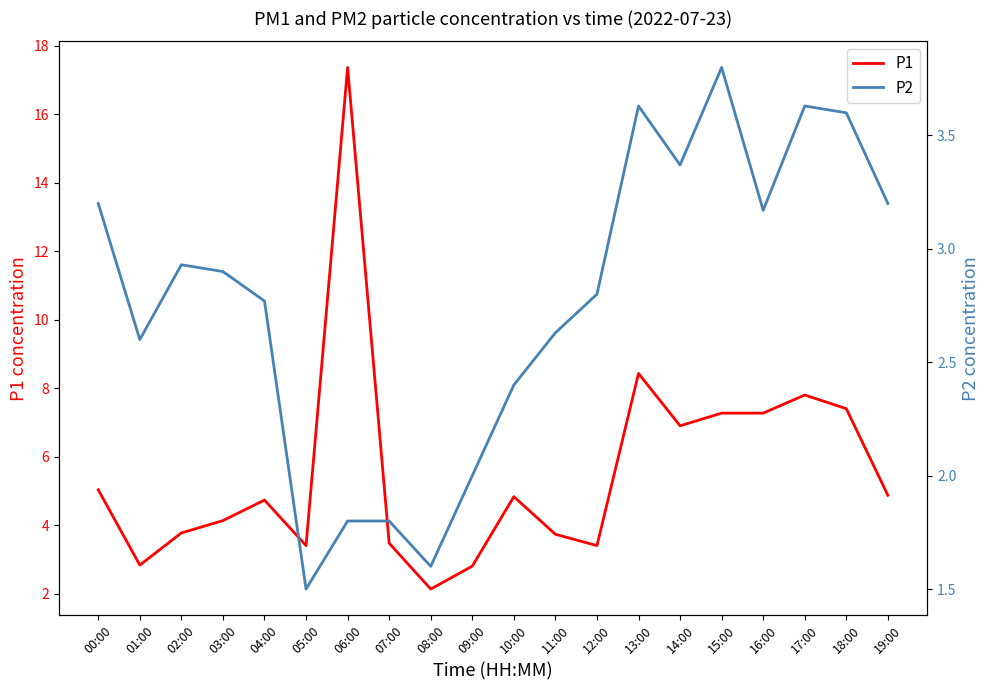

Which label corresponds to the largest value in the chart?

06:00